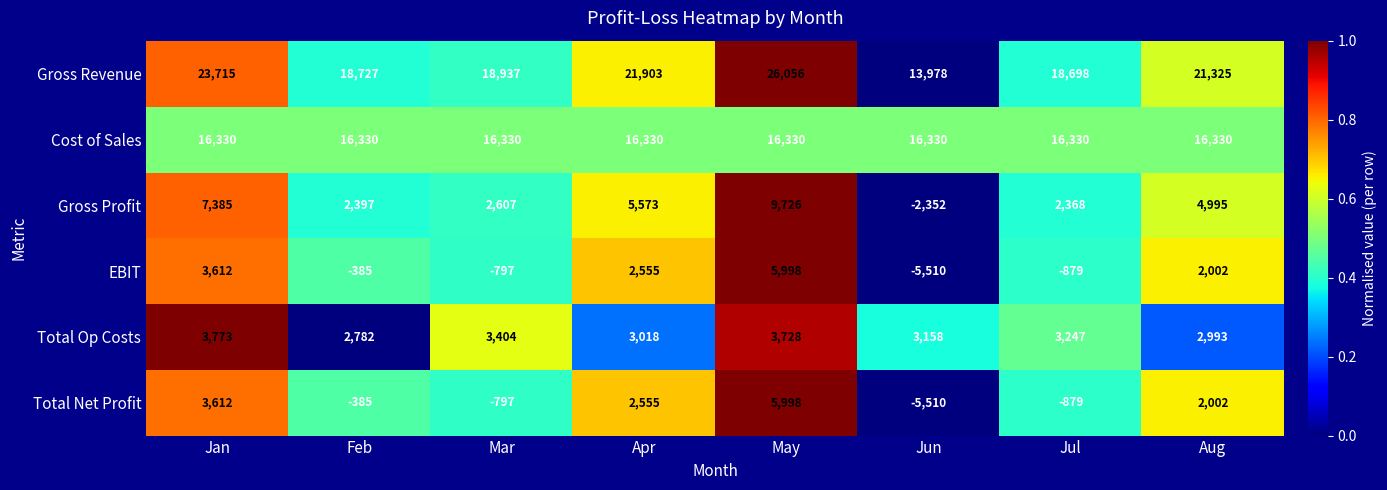

Rank the categories by Gross Revenue value from lowest to highest.

Jun, Jul, Feb, Mar, Aug, Apr, Jan, May